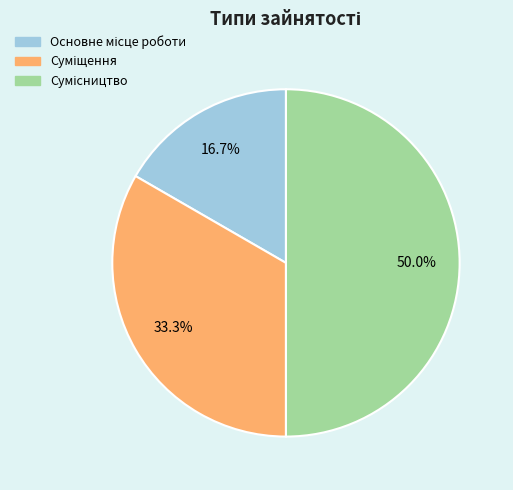

Count the number of slices in the pie.

3